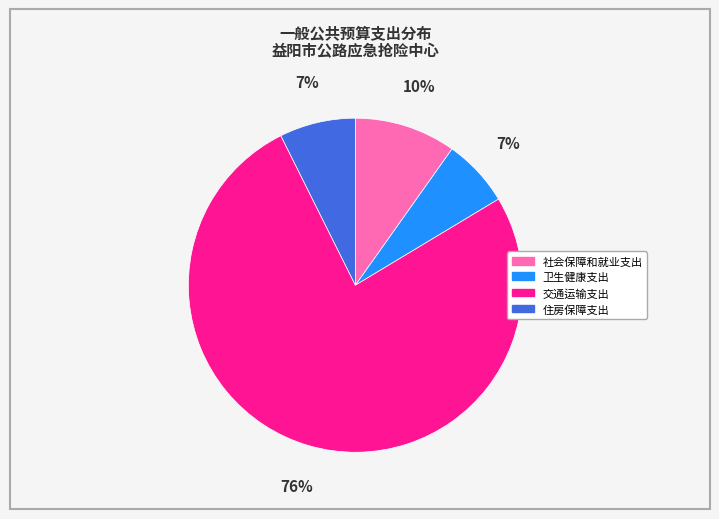

The 社会保障和就业支出 slice represents 1% of the pie. True or false?

False